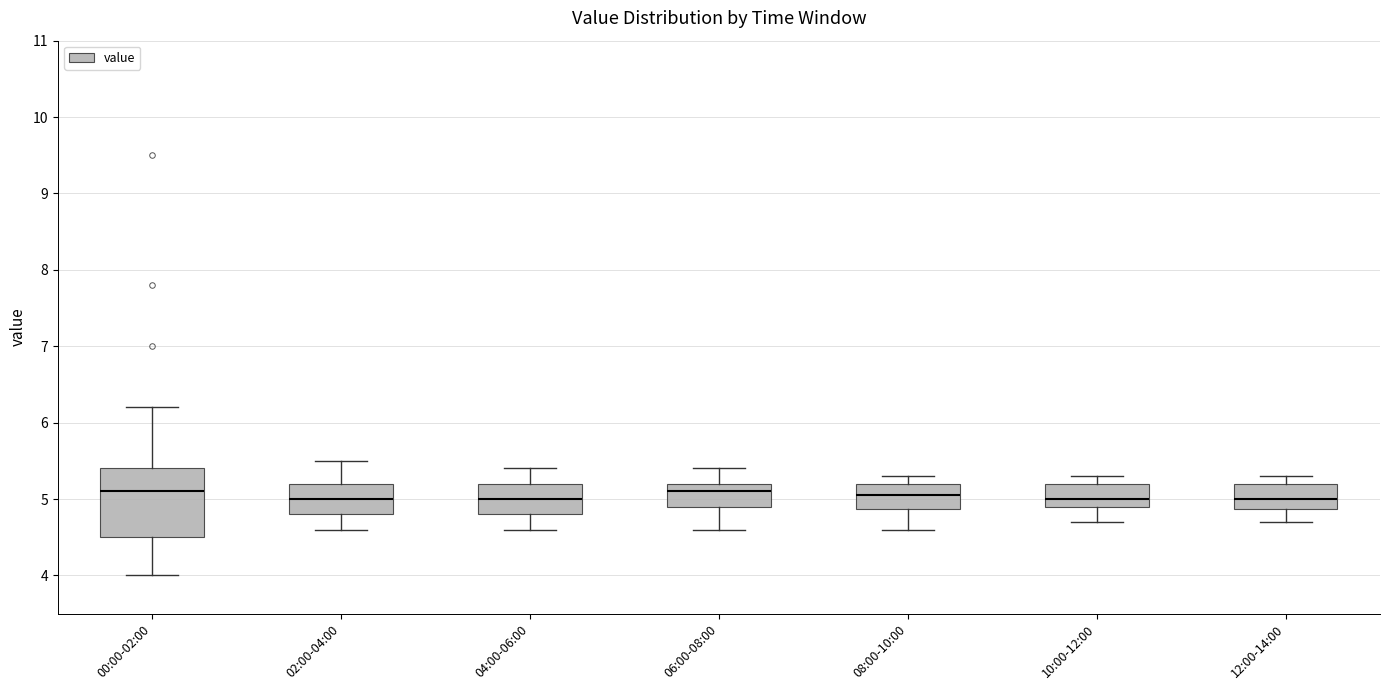

Comparing the boxes themselves (not the whiskers), which one is the tallest?

00:00-02:00